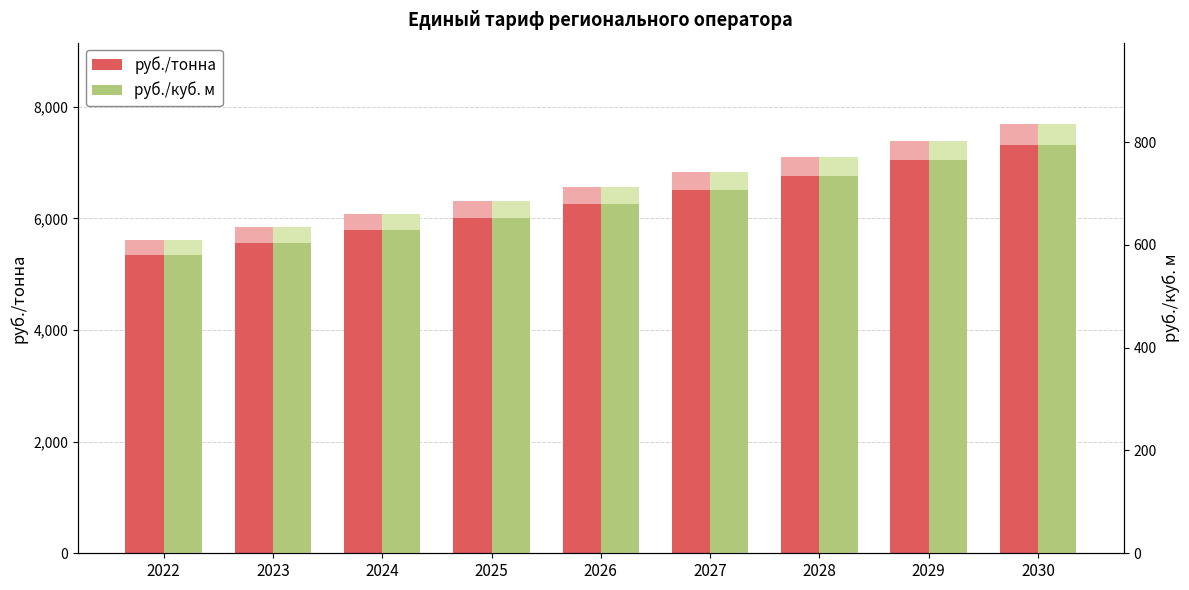

What value does the руб./куб. м series have at 2025?

653.2